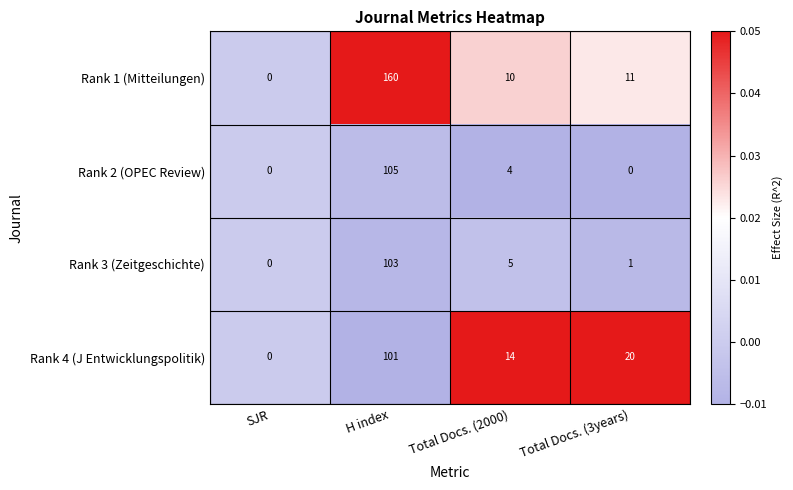

Between SJR and Total Docs. (3years), which series saw the biggest shift?

Rank 4 (J Entwicklungspolitik)